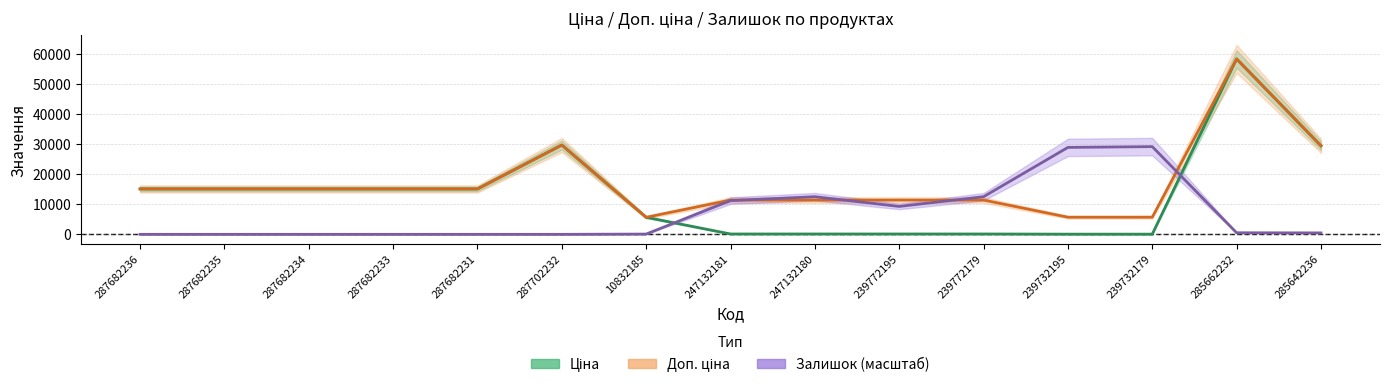

What is the difference between the highest and lowest values at 247132181?

11295.9